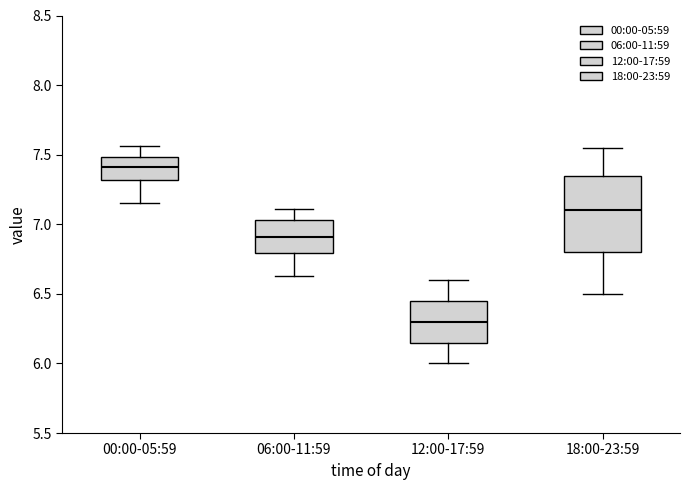

Where is the lower edge of the box for 06:00-11:59 on the y-axis? The values are not printed on the chart, so give them approximately, as read against the axis.

6.80